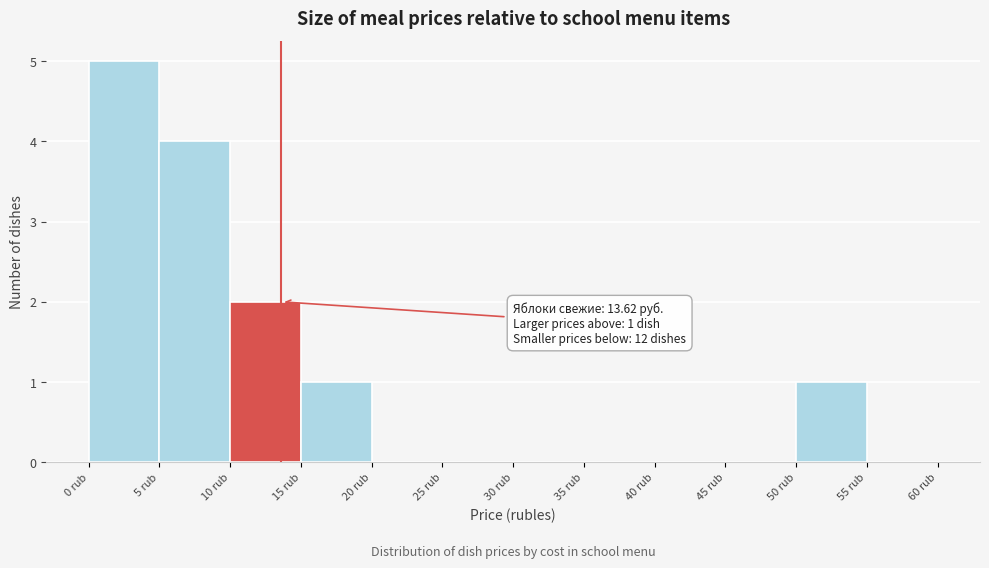

Over which range of the x-axis is the bar tallest?

0 to 5